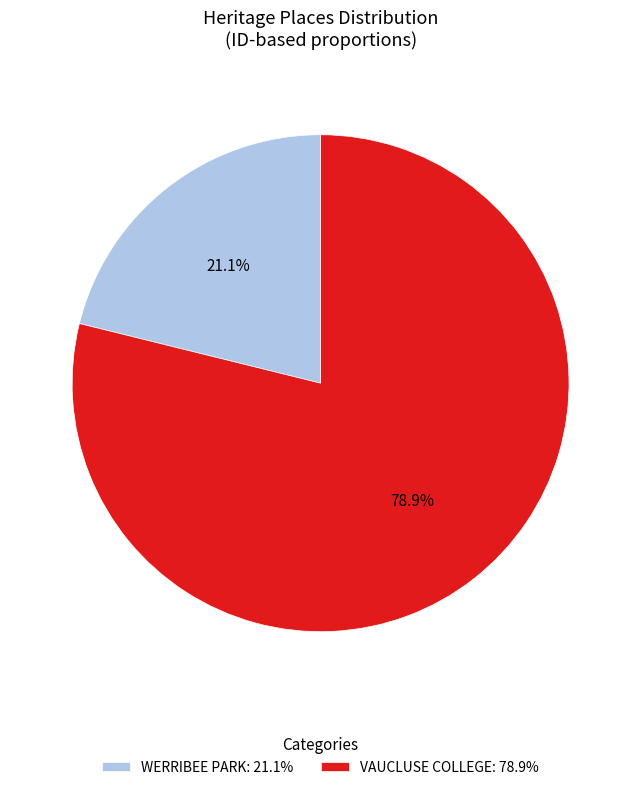

Which category accounts for the majority?

VAUCLUSE COLLEGE